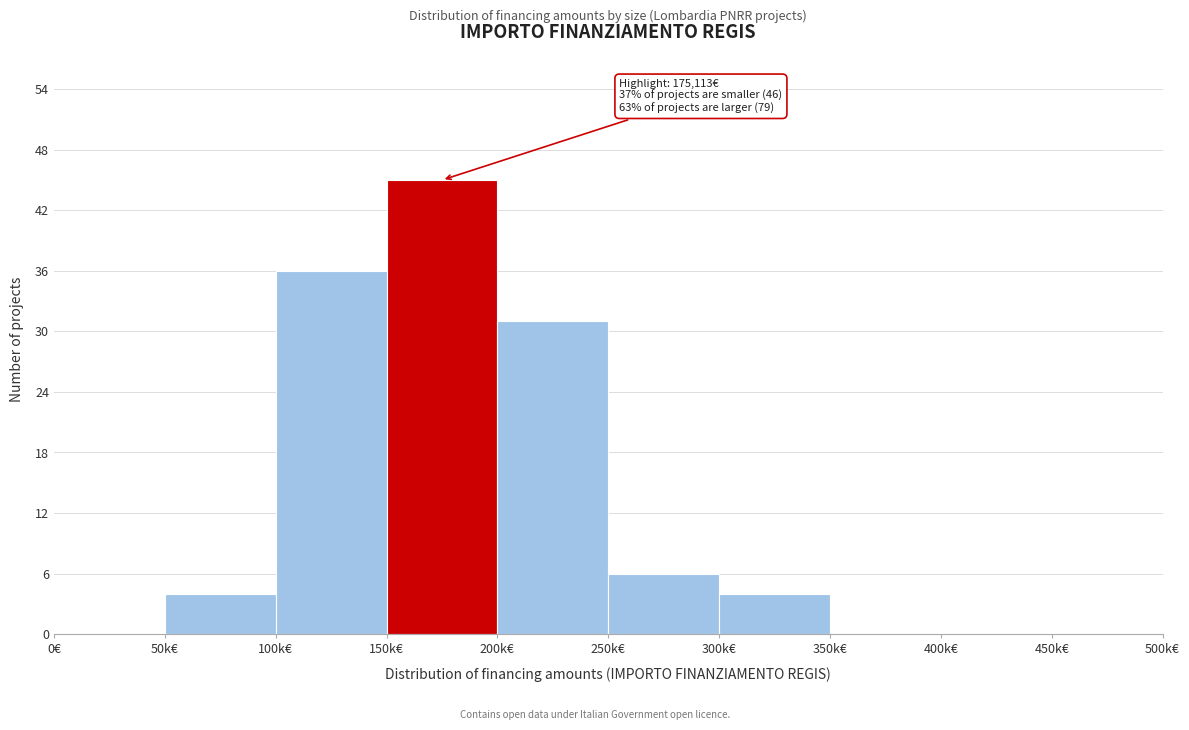

Reading left to right, extract all data points from this chart.

0€=0	50k€=4	100k€=36	150k€=45	200k€=31	250k€=6	300k€=4	350k€=0	400k€=0	450k€=0